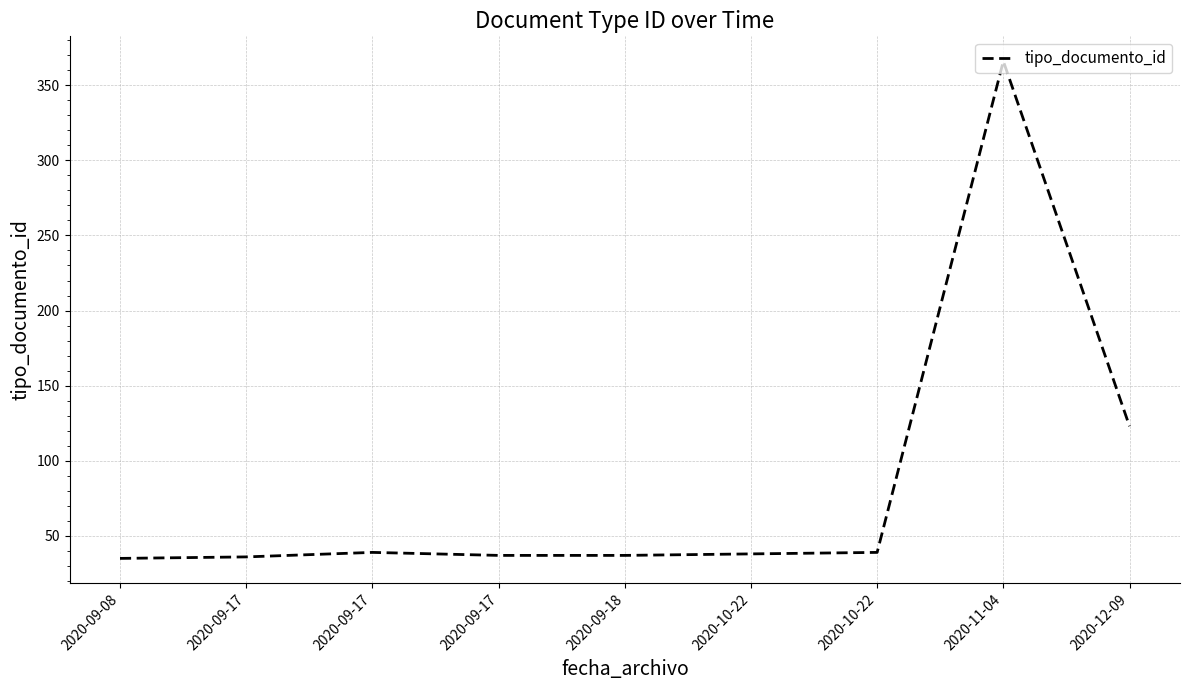

What is the average value?

83